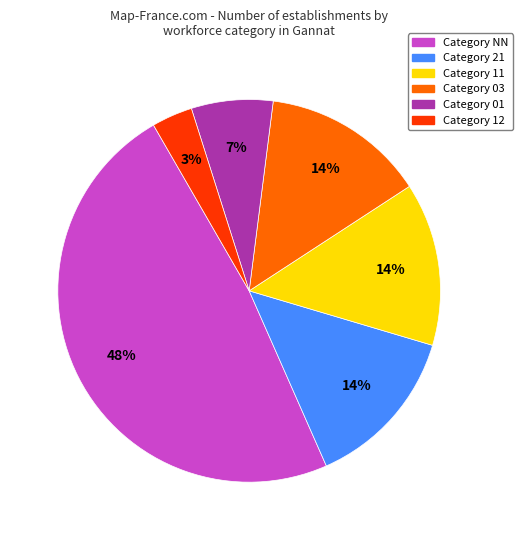

Does any single category account for the majority?

No